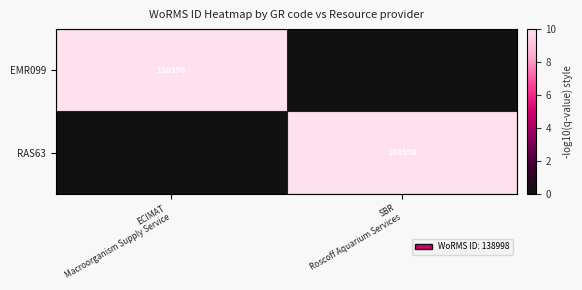

Is it true that RAS63 equals 0 at ECIMAT Macroorganism Supply Service?

True